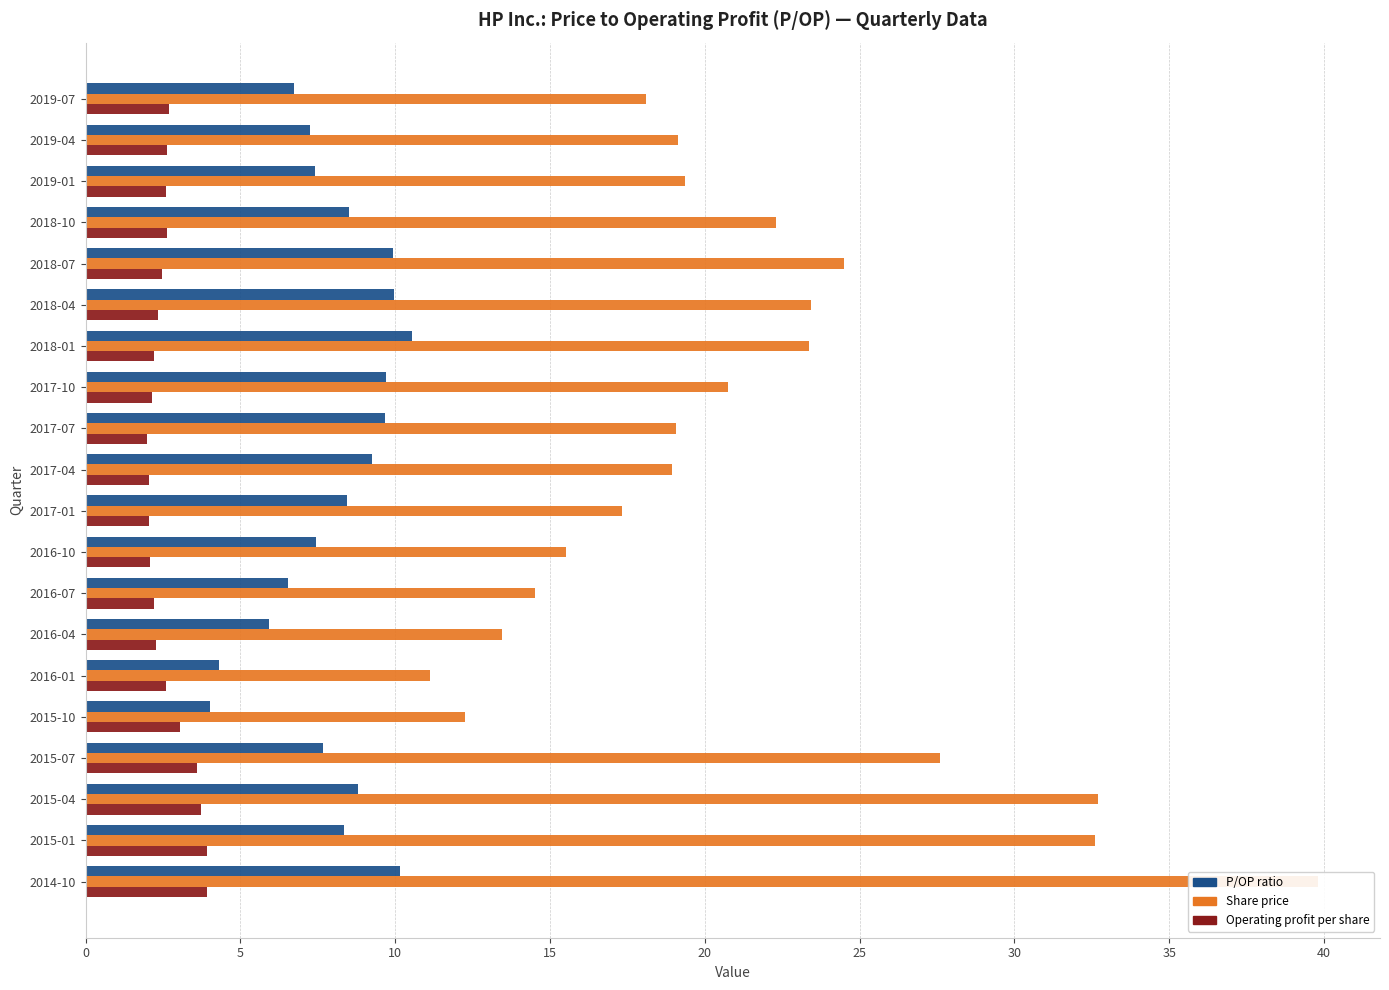

At how many categories does at least one series exceed 10?

20